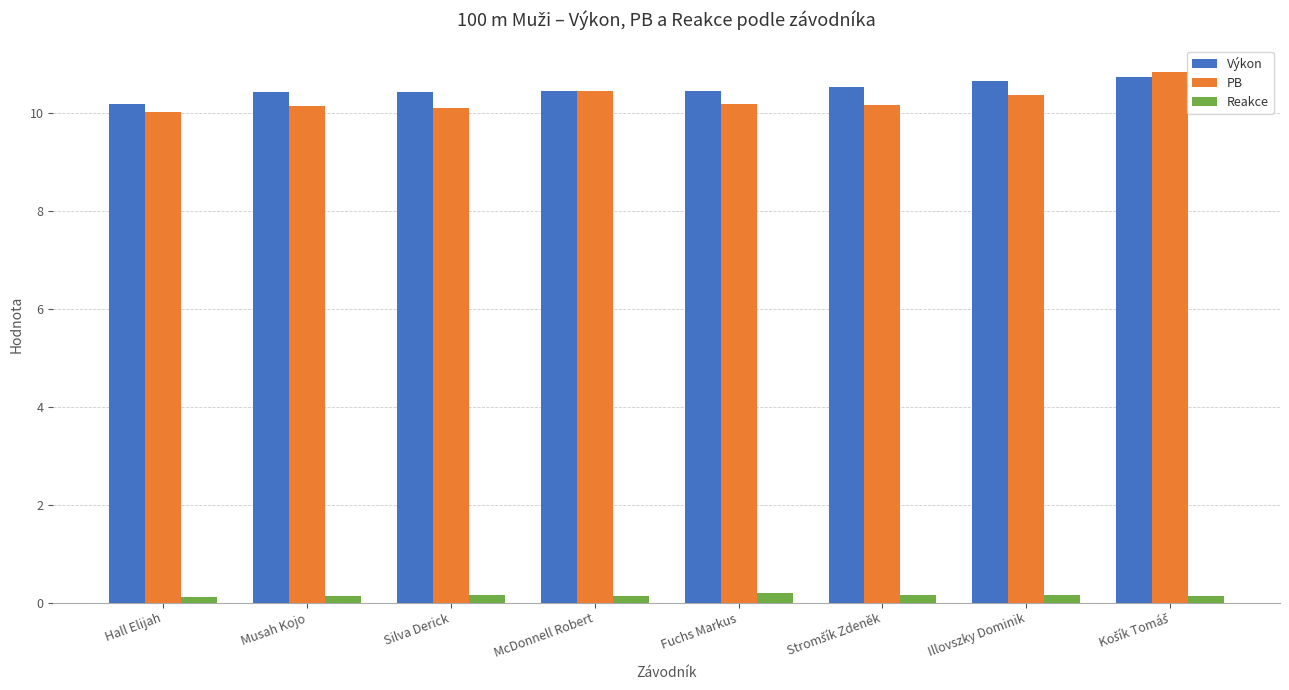

The value of Reakce at Fuchs Markus is 0.2. True or false?

True